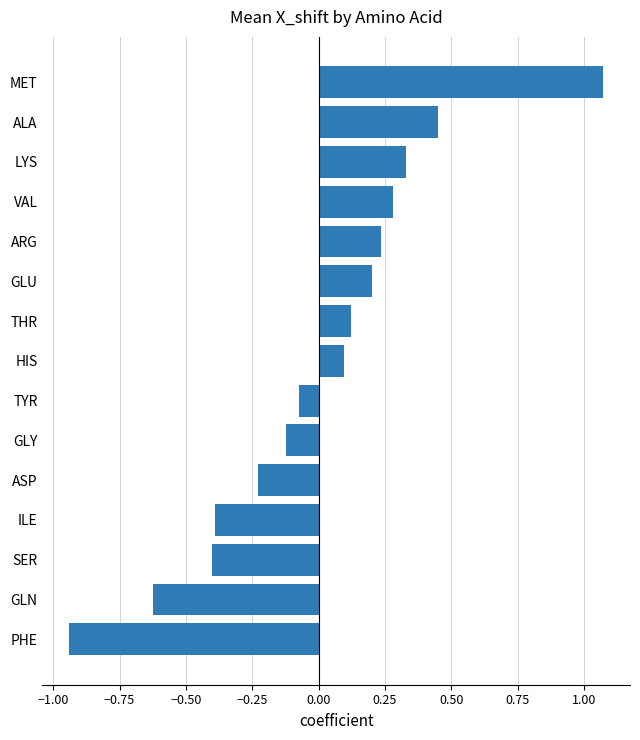

Which label corresponds to the largest value in the chart?

MET